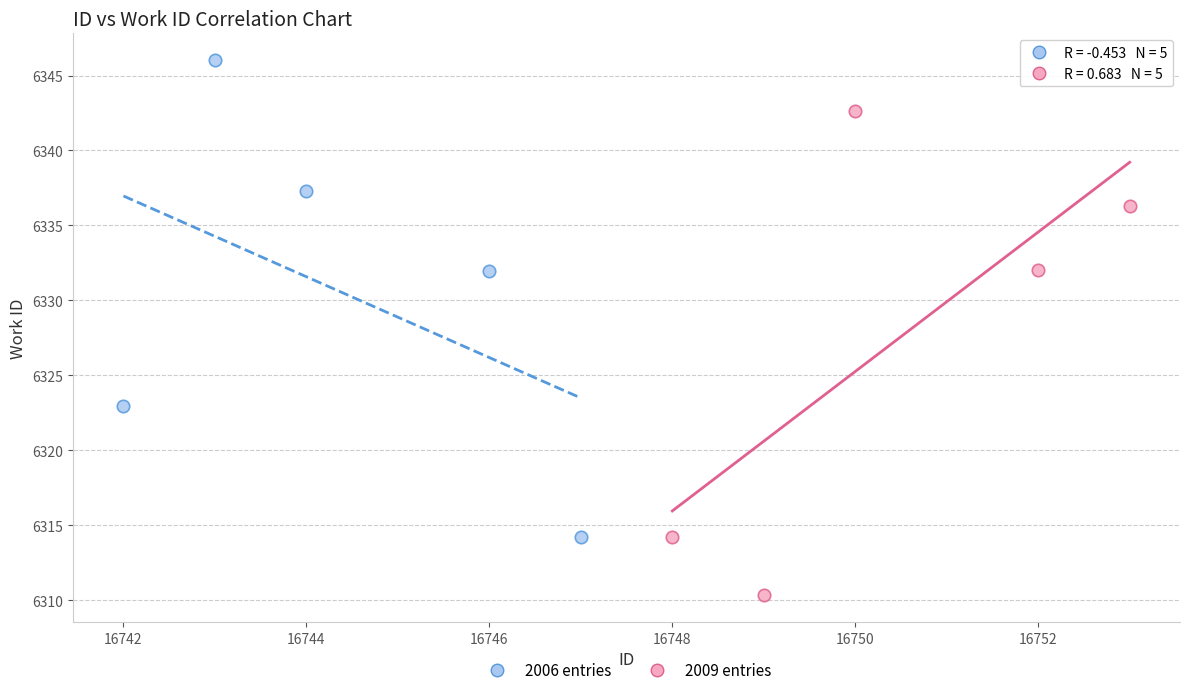

Which series contains the lowest Y value?

2009 entries